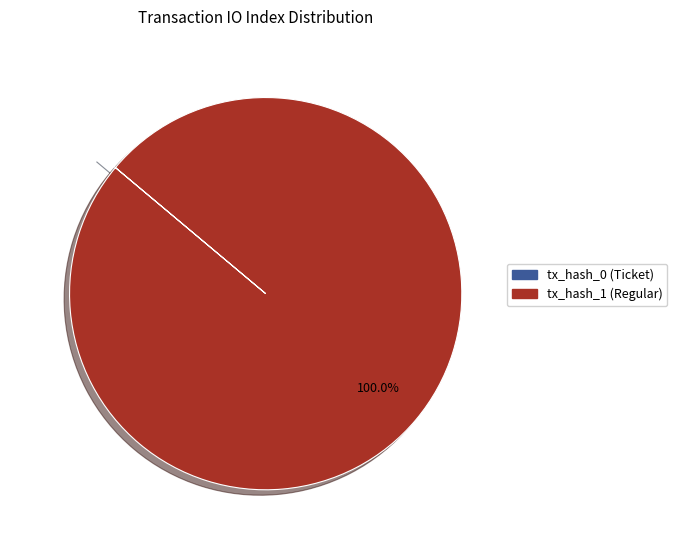

True or false: tx_hash_1 (Regular) accounts for 92% of the total.

False